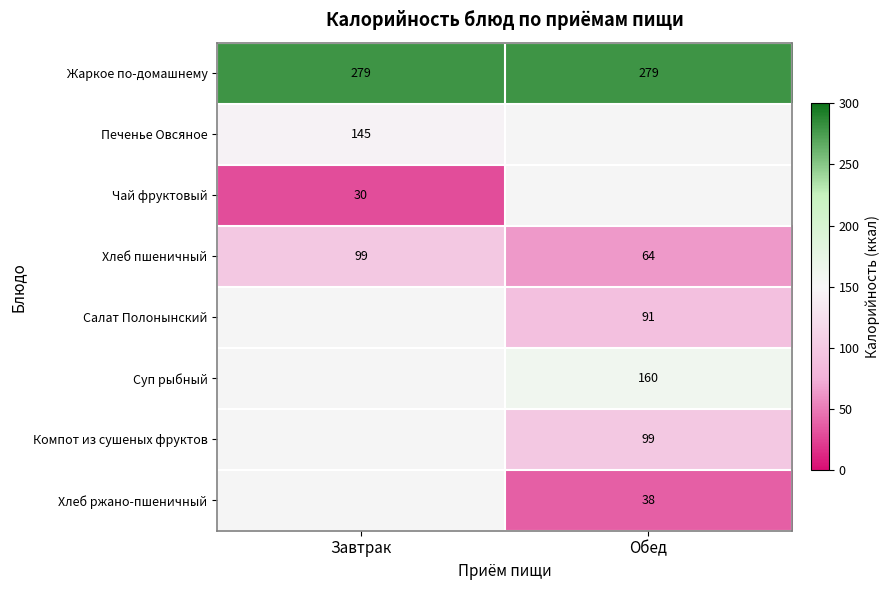

What is the sum of all Хлеб пшеничный values?

163